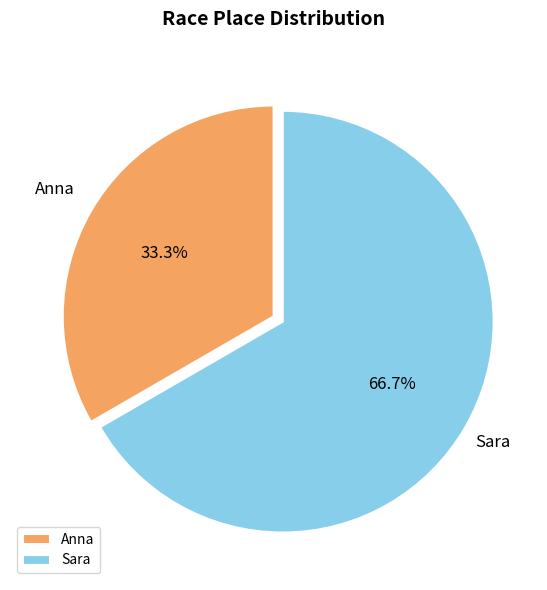

Is there a majority slice in this chart?

Yes